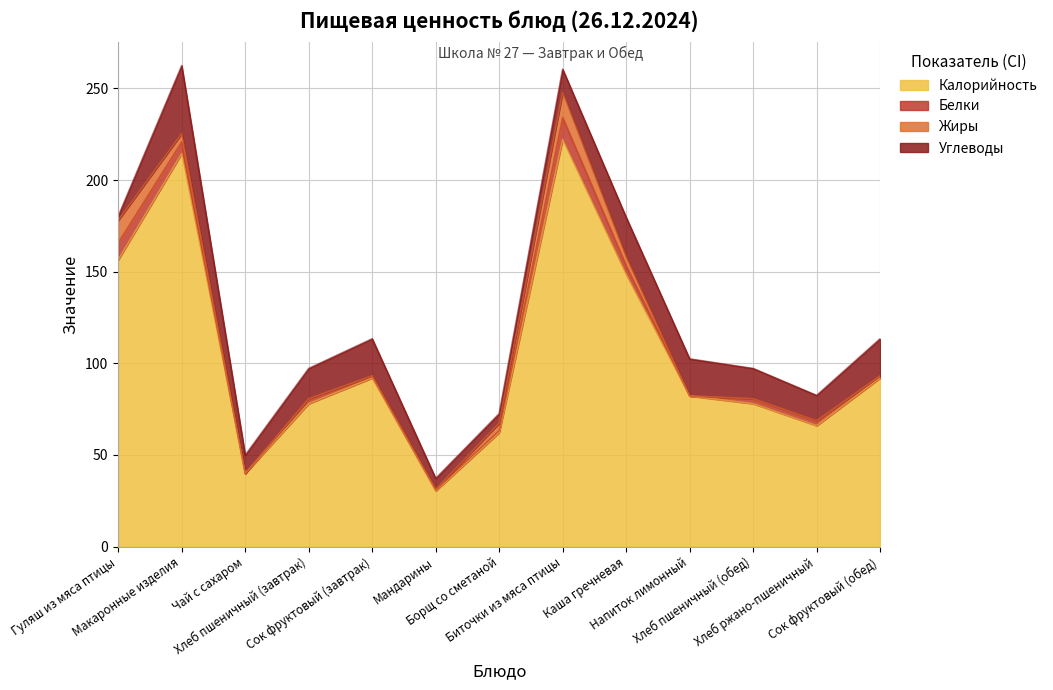

Between which two adjacent categories do Жиры and Белки first intersect?

Гуляш из мяса птицы and Макаронные изделия